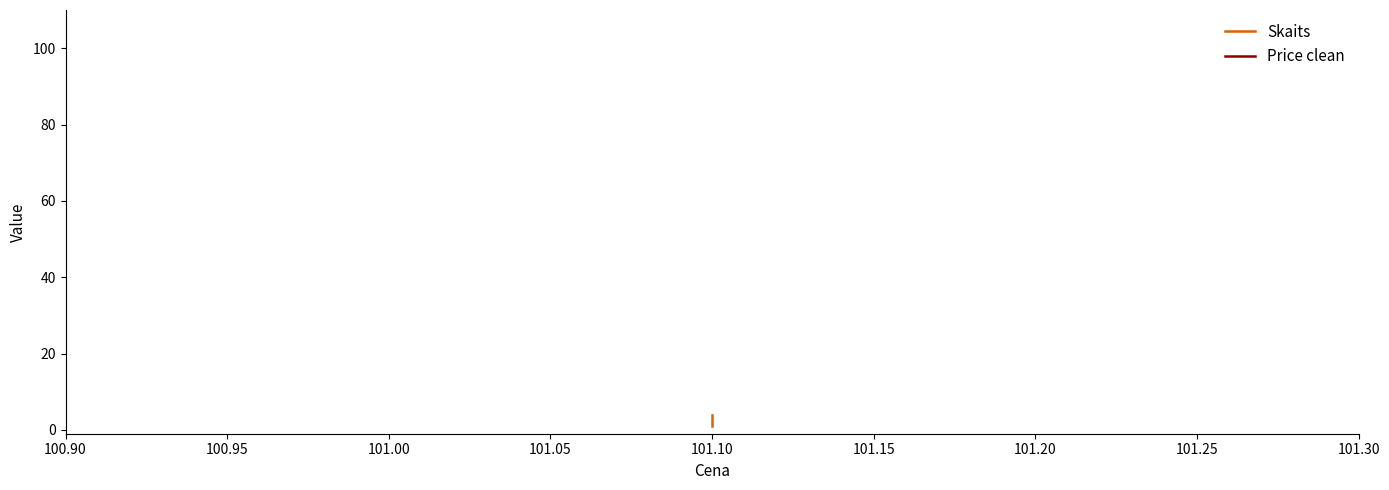

What are all the series names shown in the legend?

Skaits, Price clean